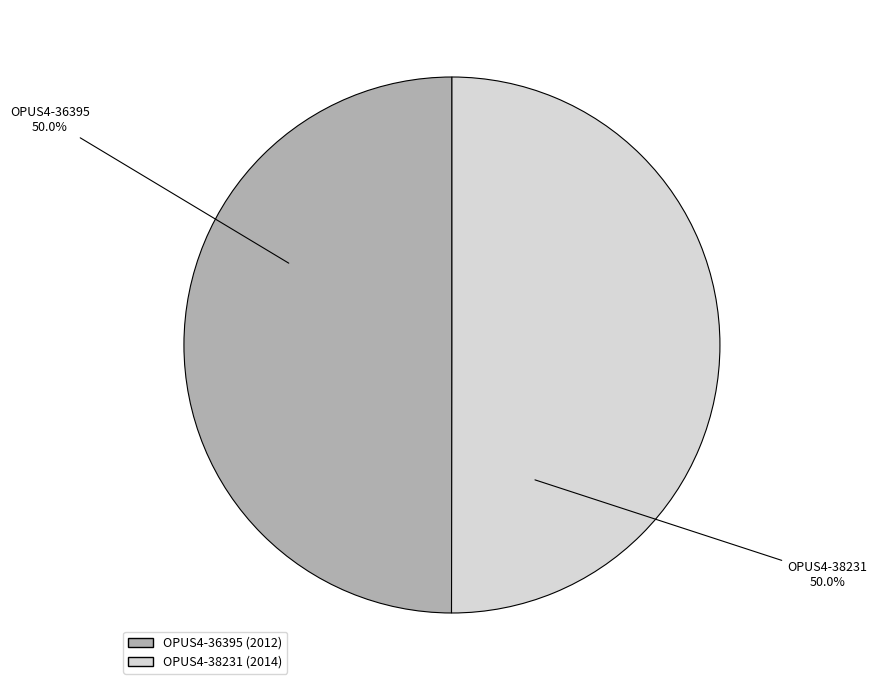

What is the ratio of the value at OPUS4-36395 to the value at OPUS4-38231?

1.0